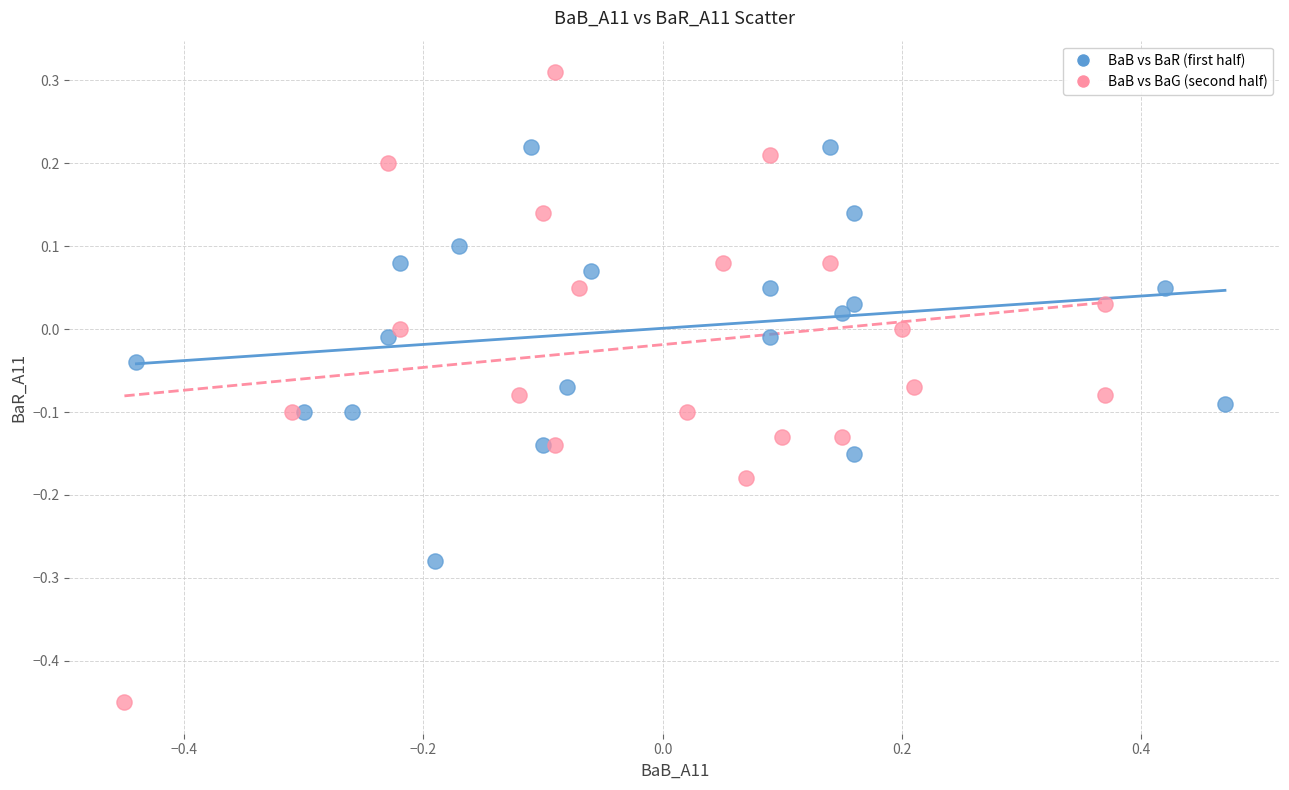

Which series contains the highest Y value?

BaB vs BaG (second half)